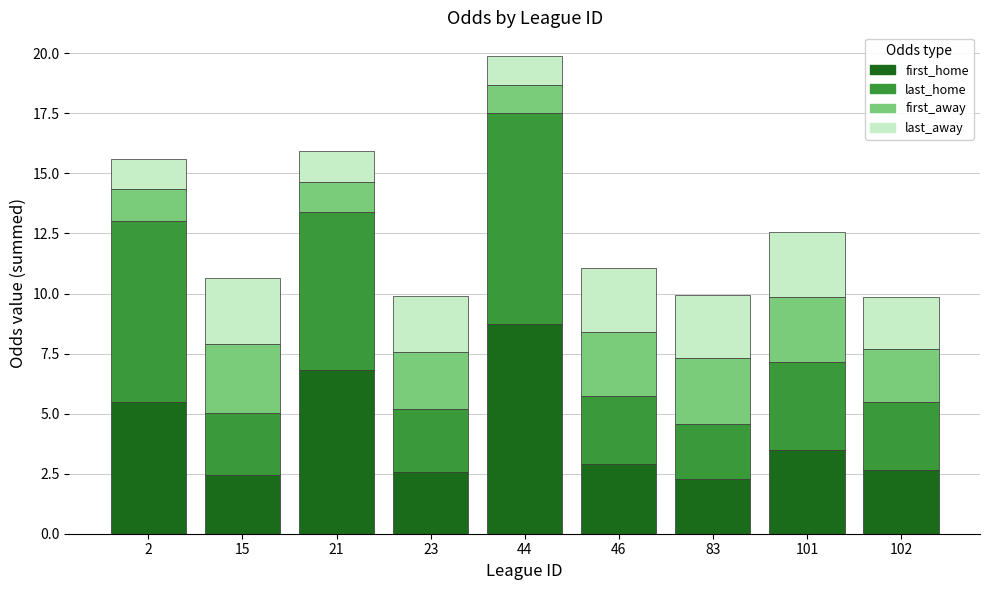

What is the total value across all series at 23?

9.9